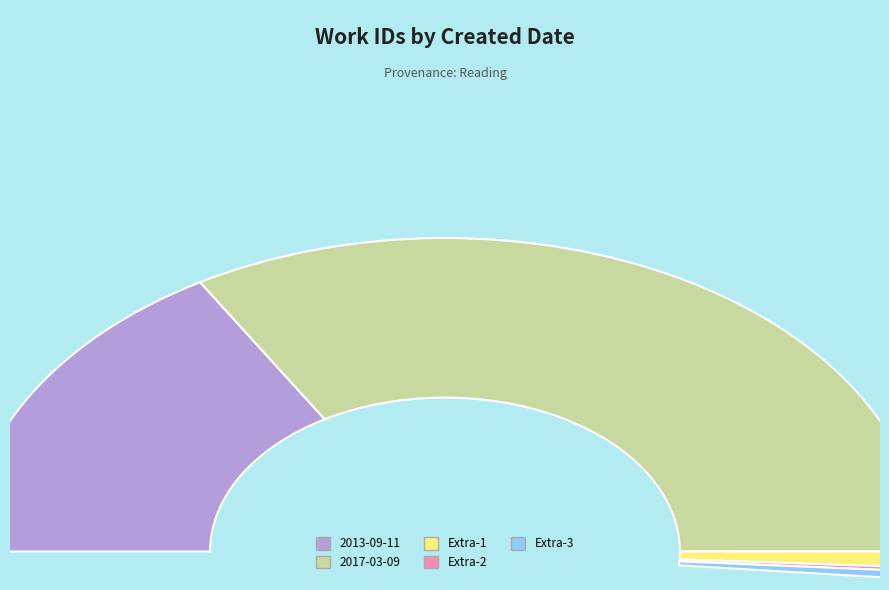

How many slices are in this pie chart?

2